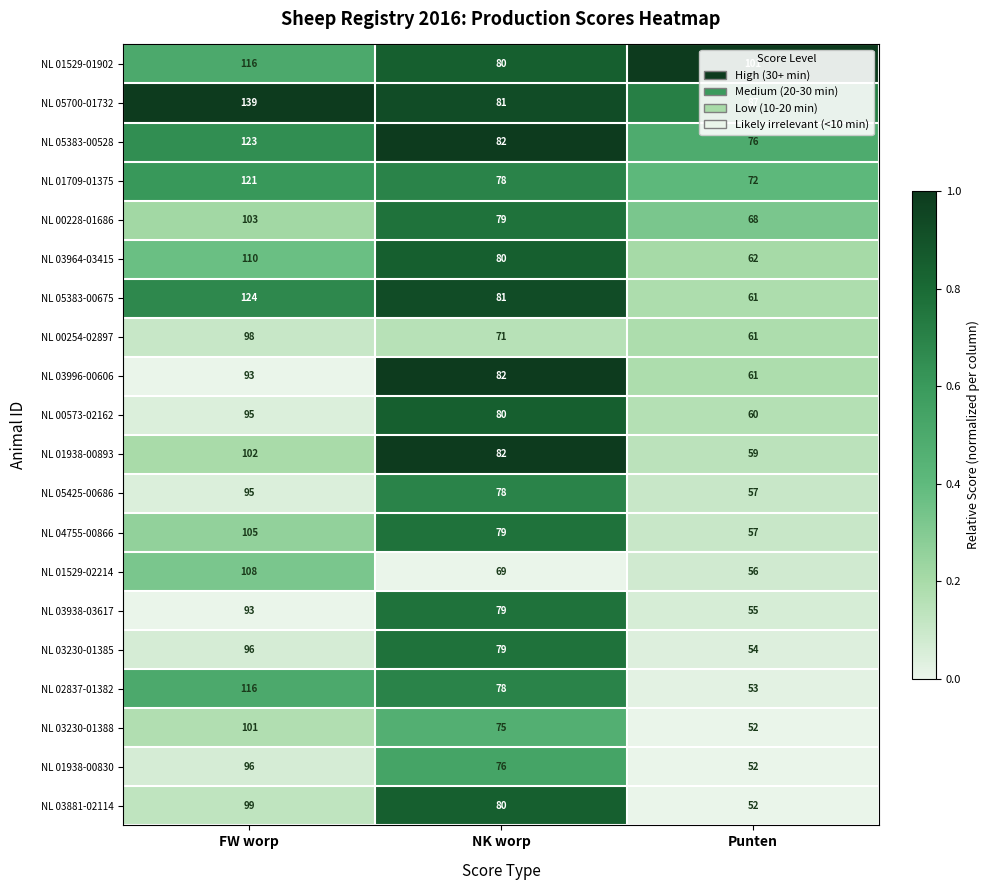

What is the difference between the highest and lowest values at NK worp?

13